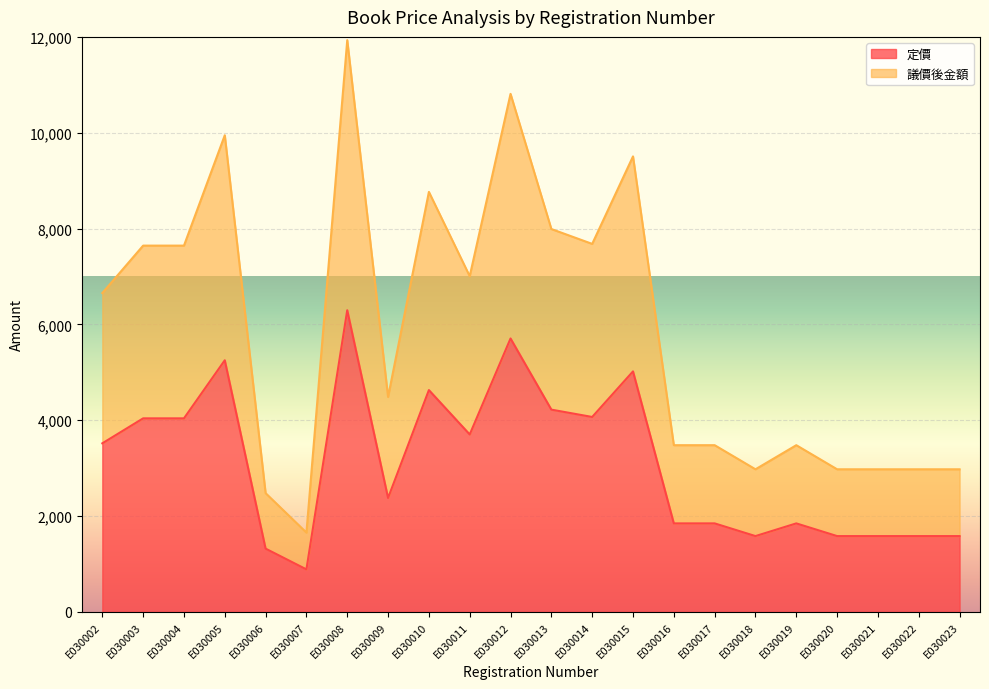

How many series are shown in this chart?

2